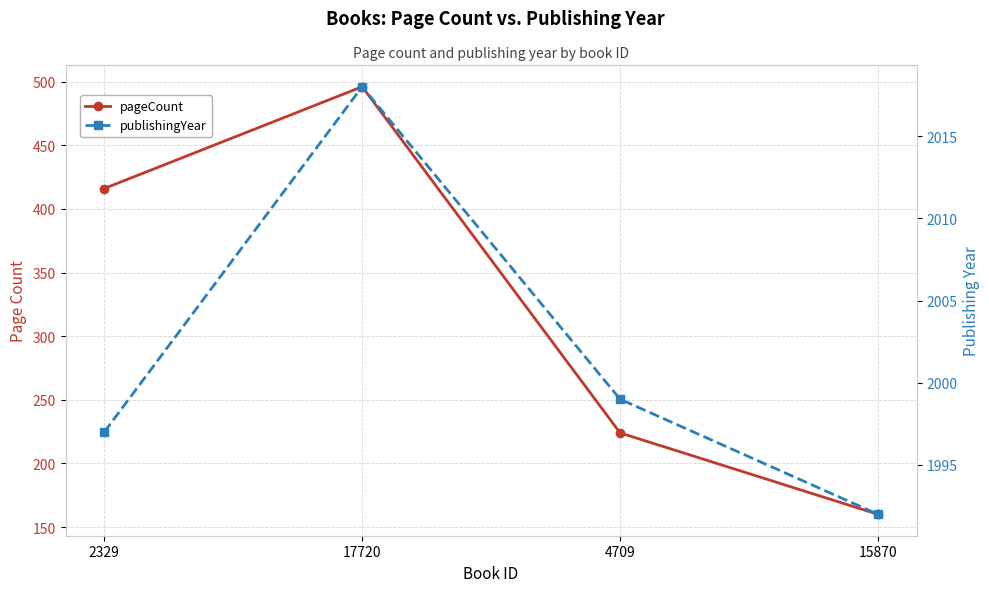

True or false: publishingYear has more than 2 interior local peaks.

False